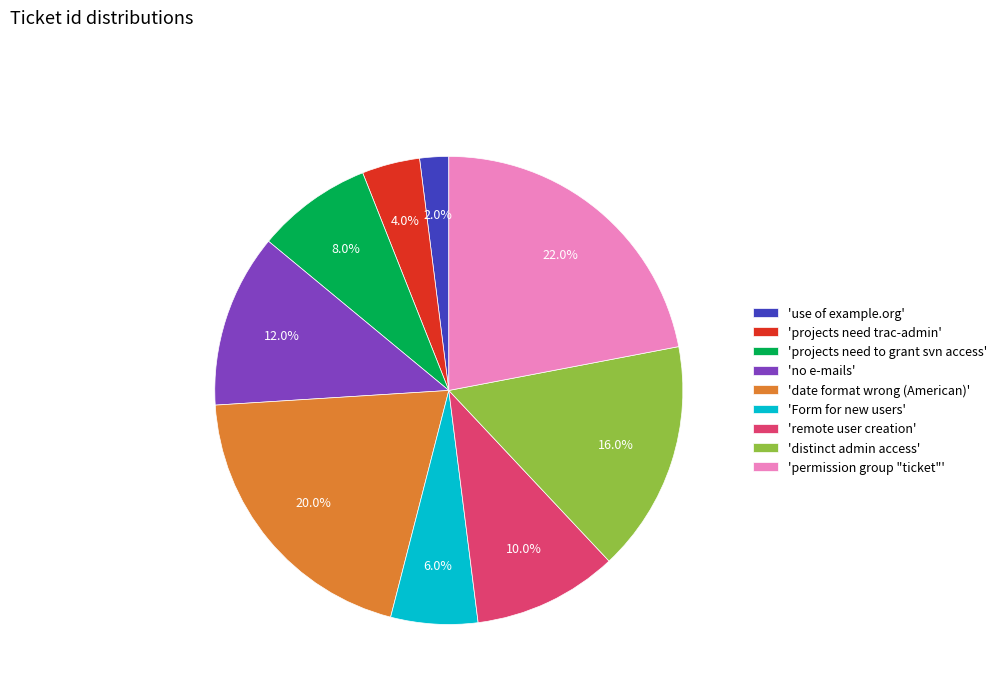

How much of the chart is everything except 'remote user creation'?

90.0%